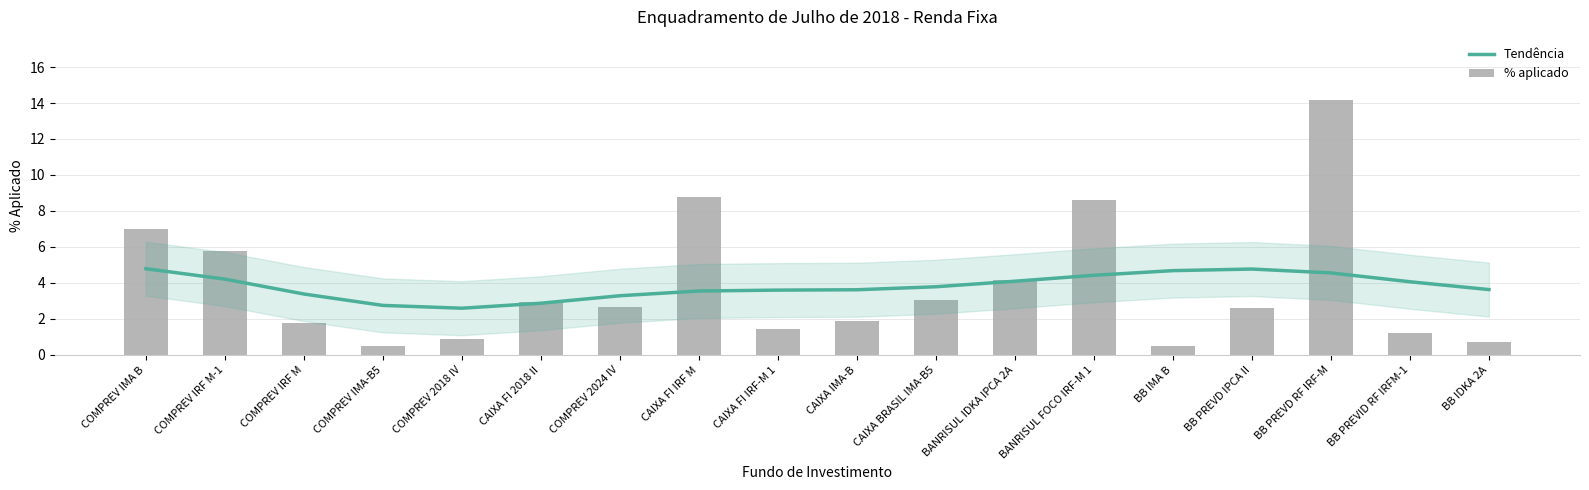

At CAIXA IMA-B, list the series in order from smallest to largest.

% aplicado, Tendência